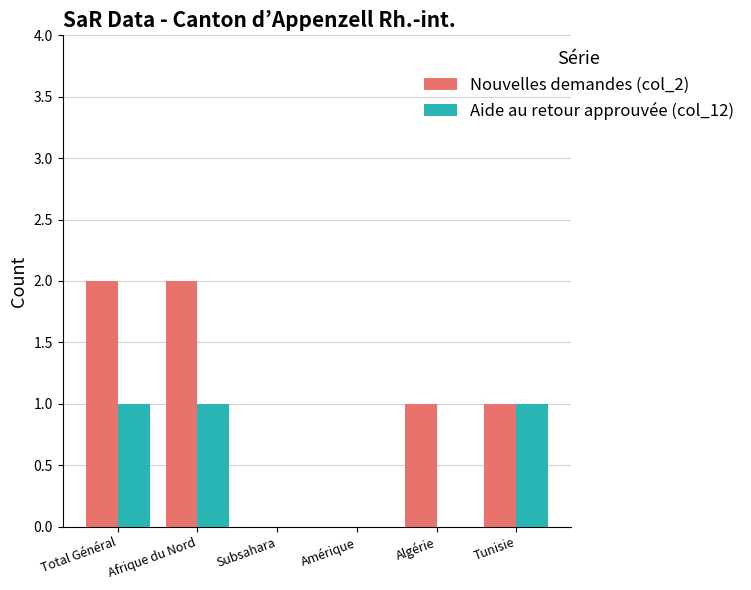

Are the bars horizontal?

No